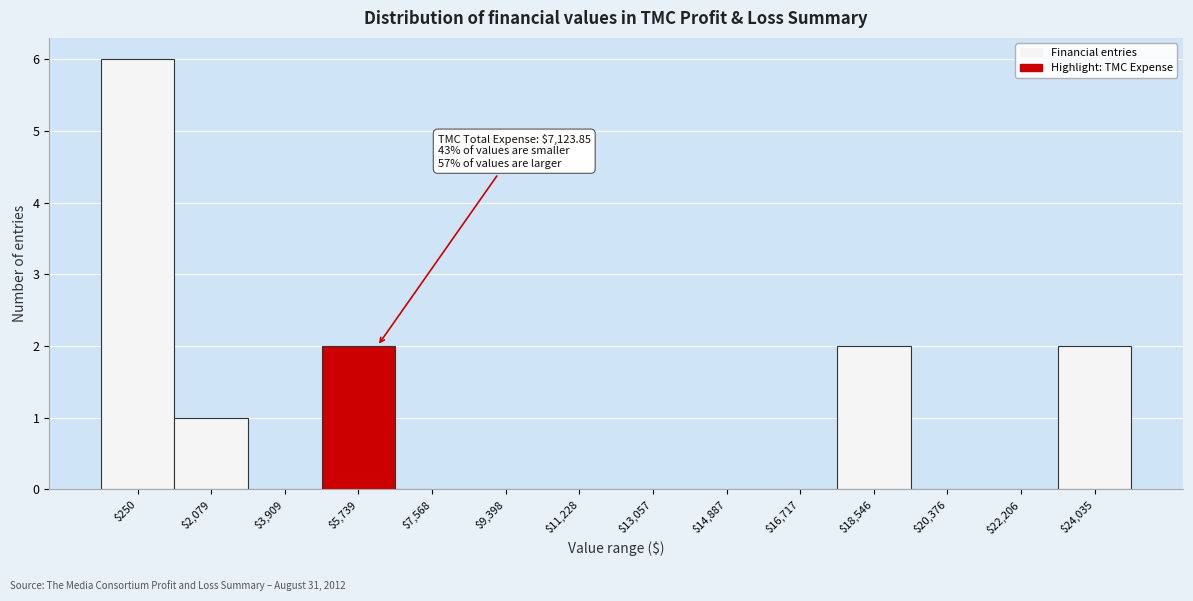

What is the sum of all values?

13